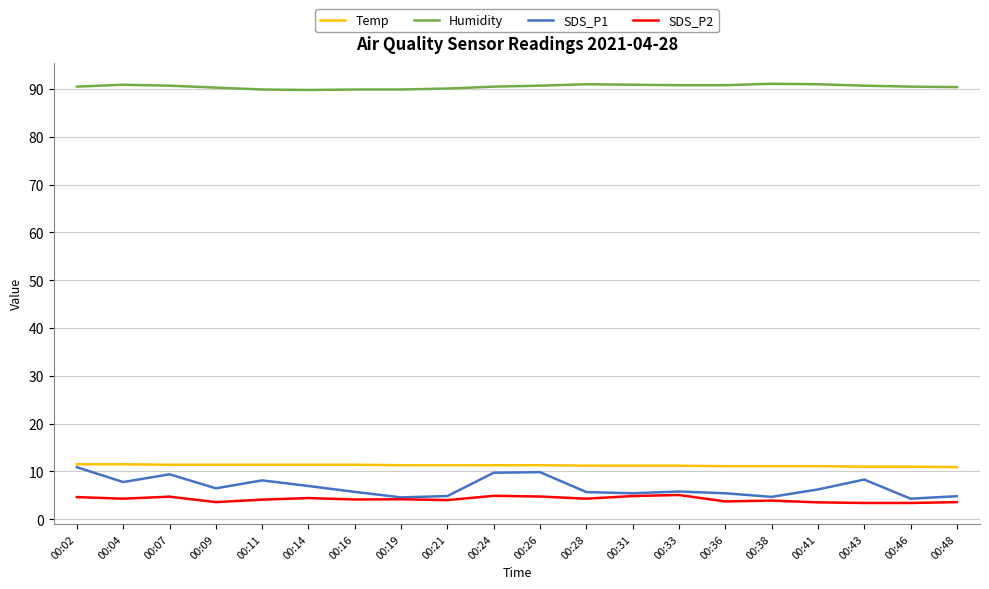

True or false: Humidity and SDS_P2 intersect in this chart.

False